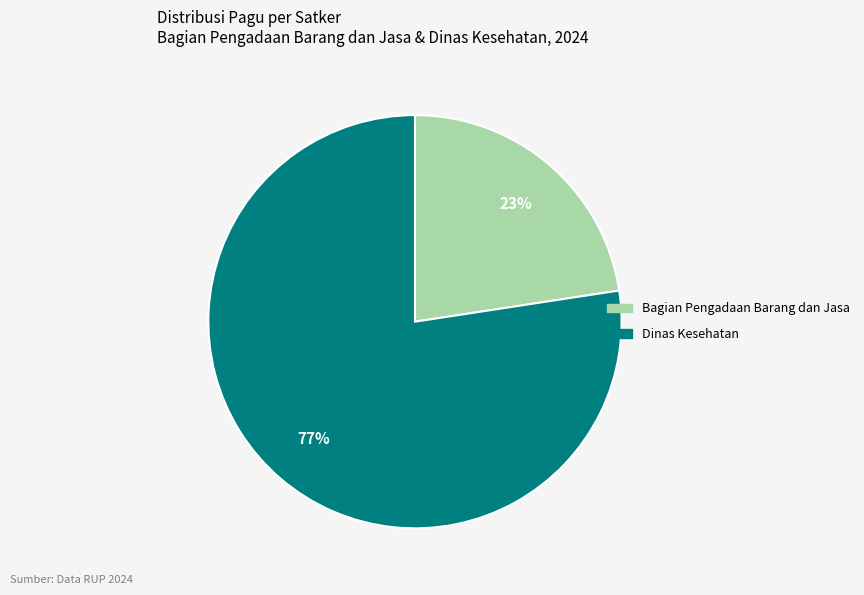

To the nearest percent, what is the average slice percentage?

50%